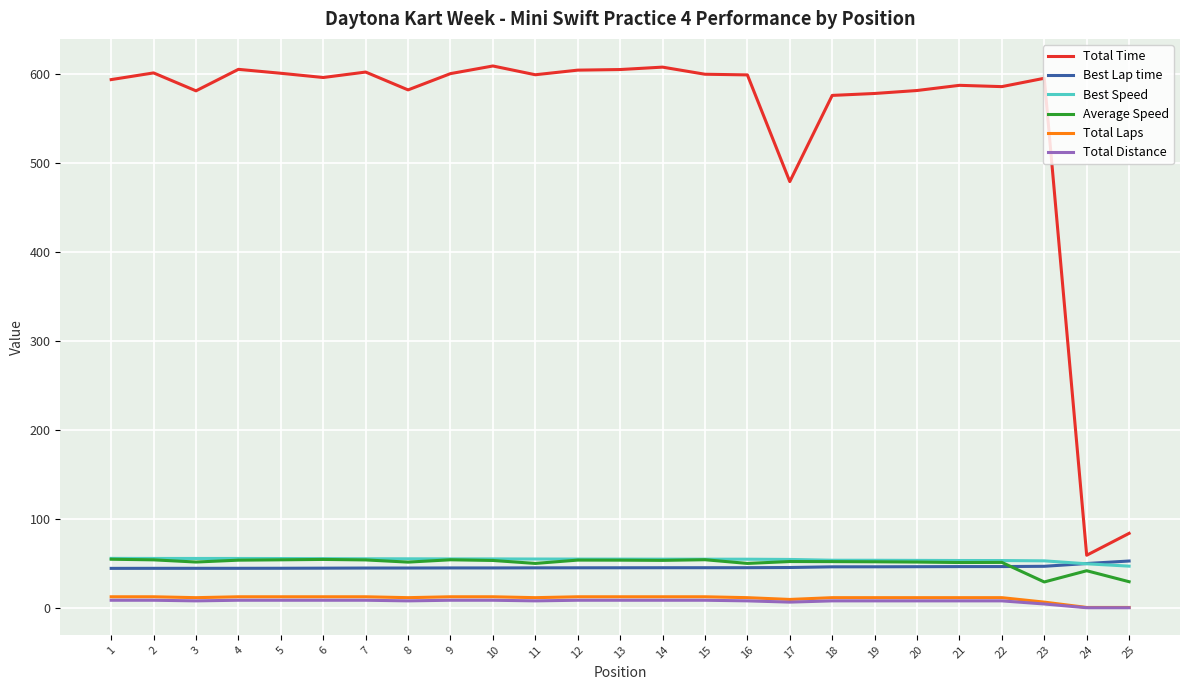

Which series has the largest total across all categories?

Total Time